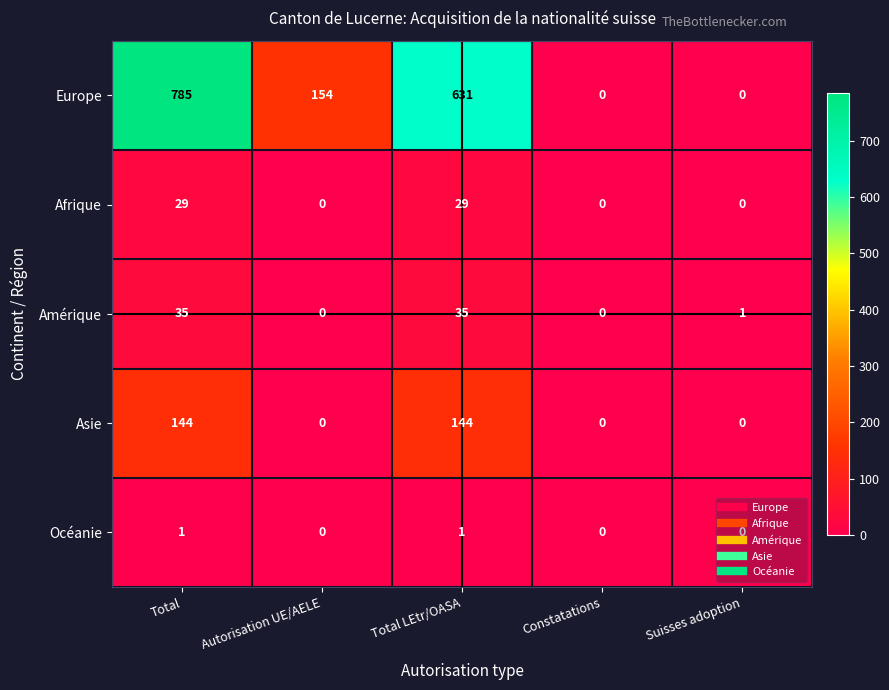

Where is Amérique nearest to the value 17?

Suisses adoption